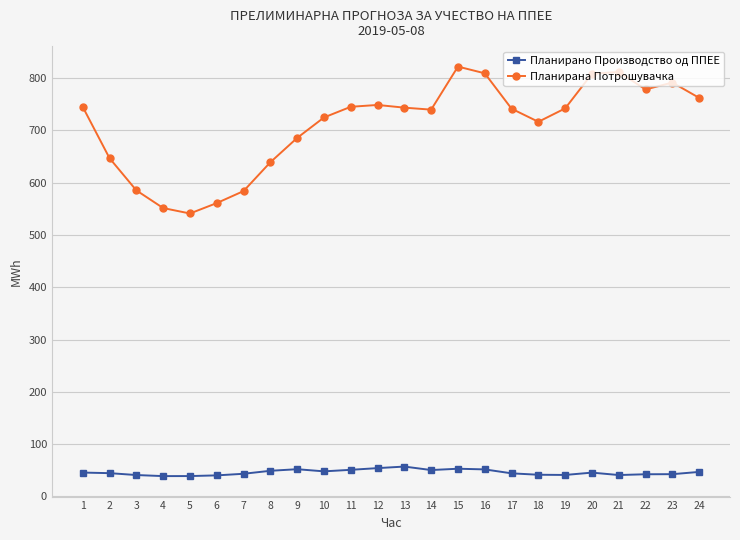

How many data points in Планирана Потрошувачка are above 742?

12